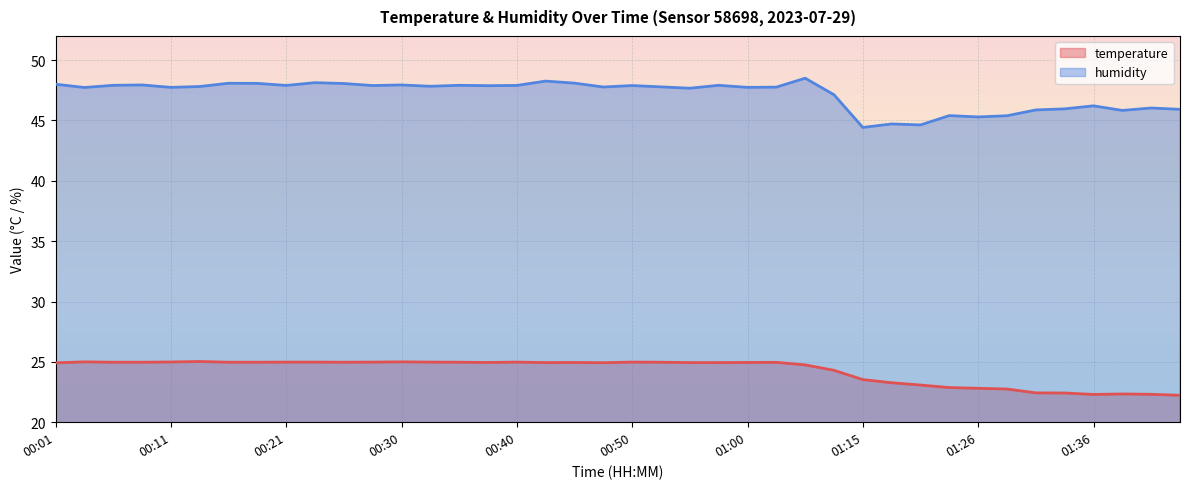

What is the approximate value of humidity at 00:45?

48.1